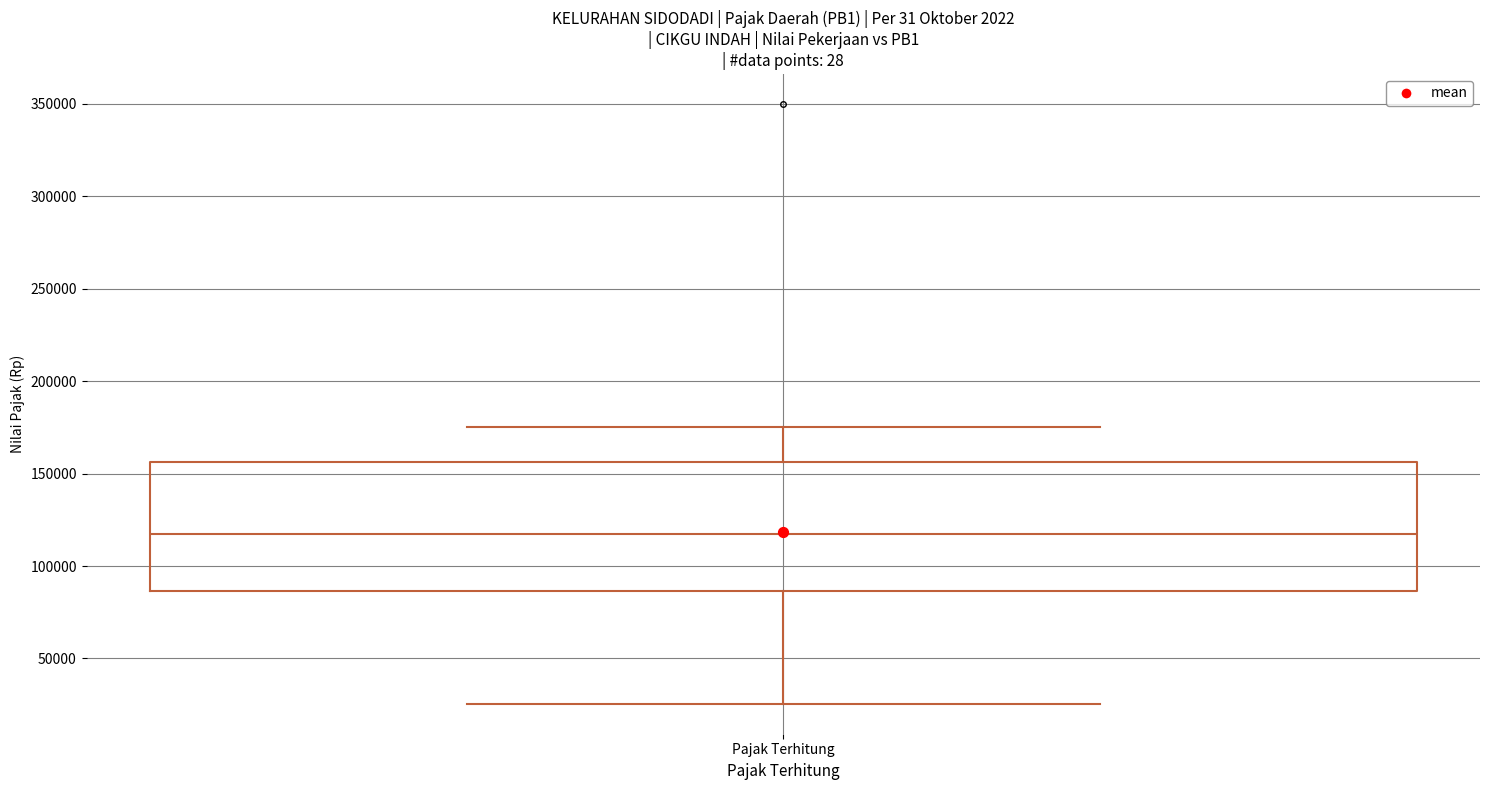

Read this box plot against the y-axis: the position of the median line, the range covered by the box, and the ends of both whiskers. The values are not printed on the chart, so give them approximately, as read against the axis.

median 120000, box 85000 to 155000, whiskers 25000 to 175000